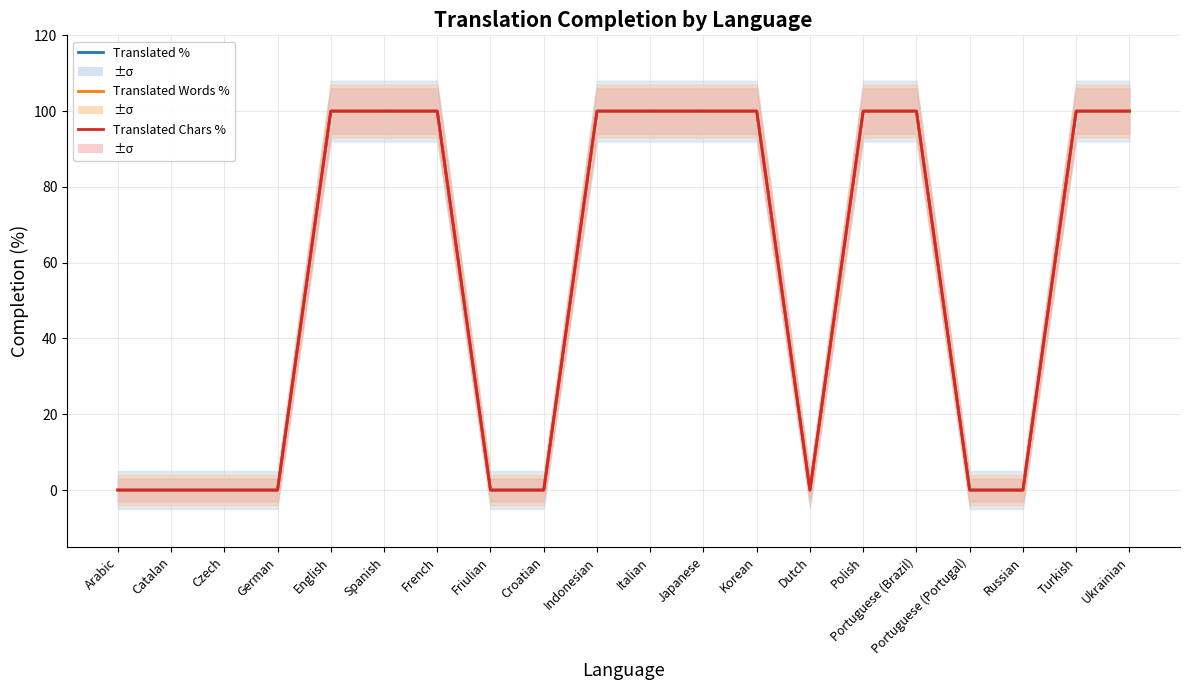

How many values in the Translated Words % series are below 100?

9